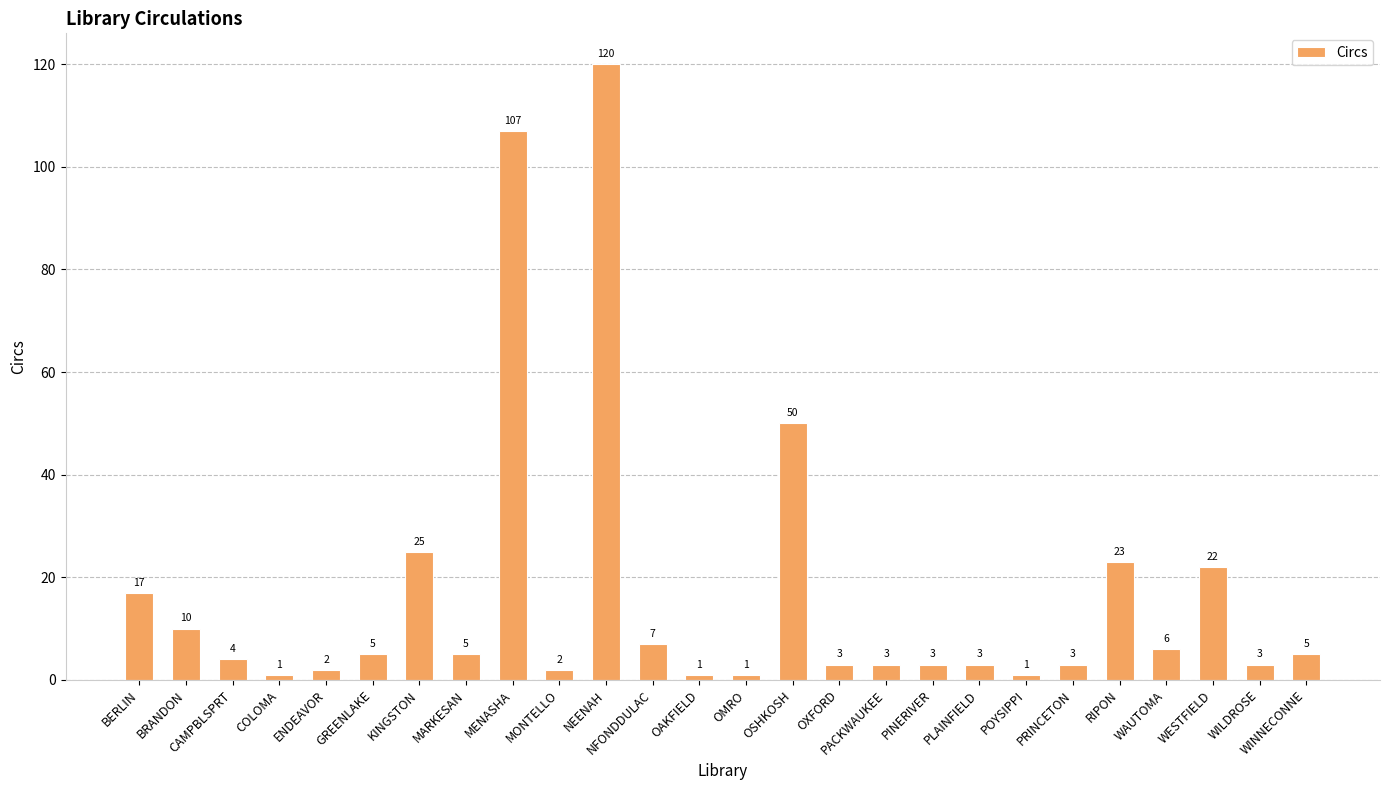

Which has a higher value, CAMPBLSPRT or PLAINFIELD?

CAMPBLSPRT